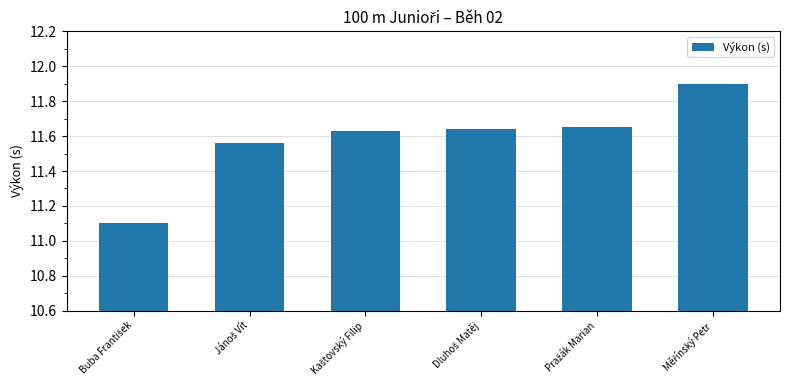

What is the value of the 1st bar from the left?

11.1